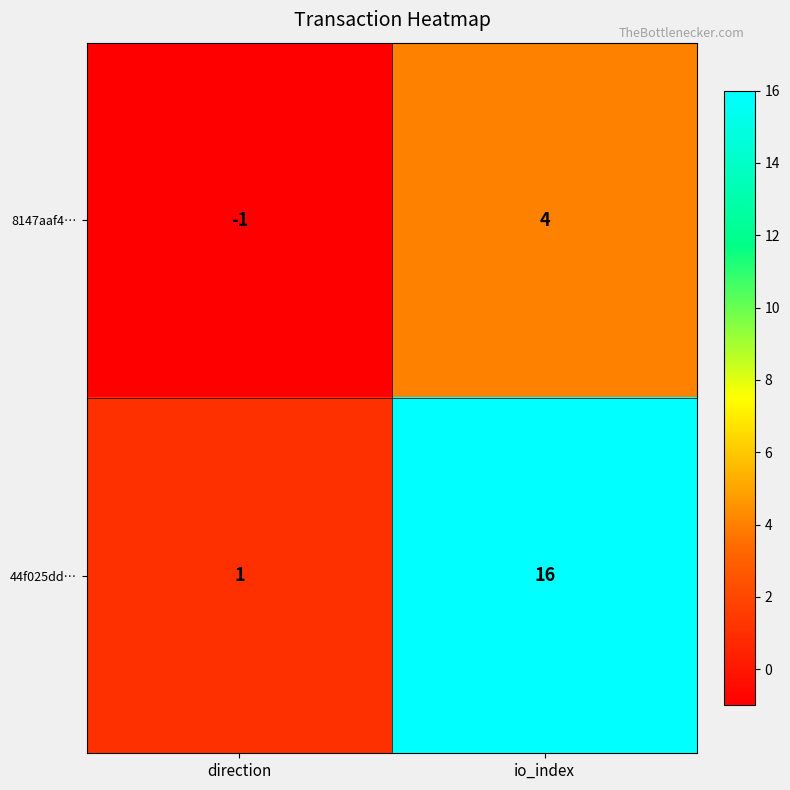

What is the sum of the 44f025dd… values at direction and io_index?

17